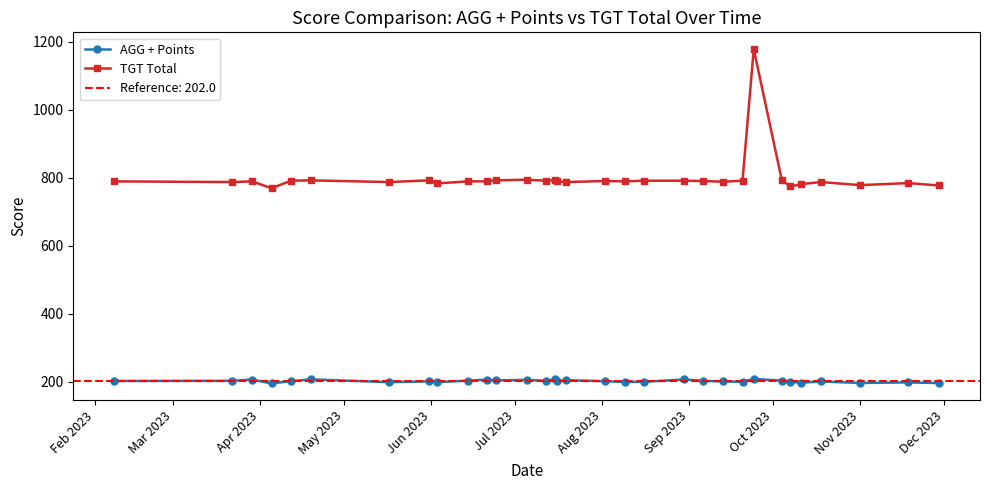

At how many categories does at least one series exceed 568?

32